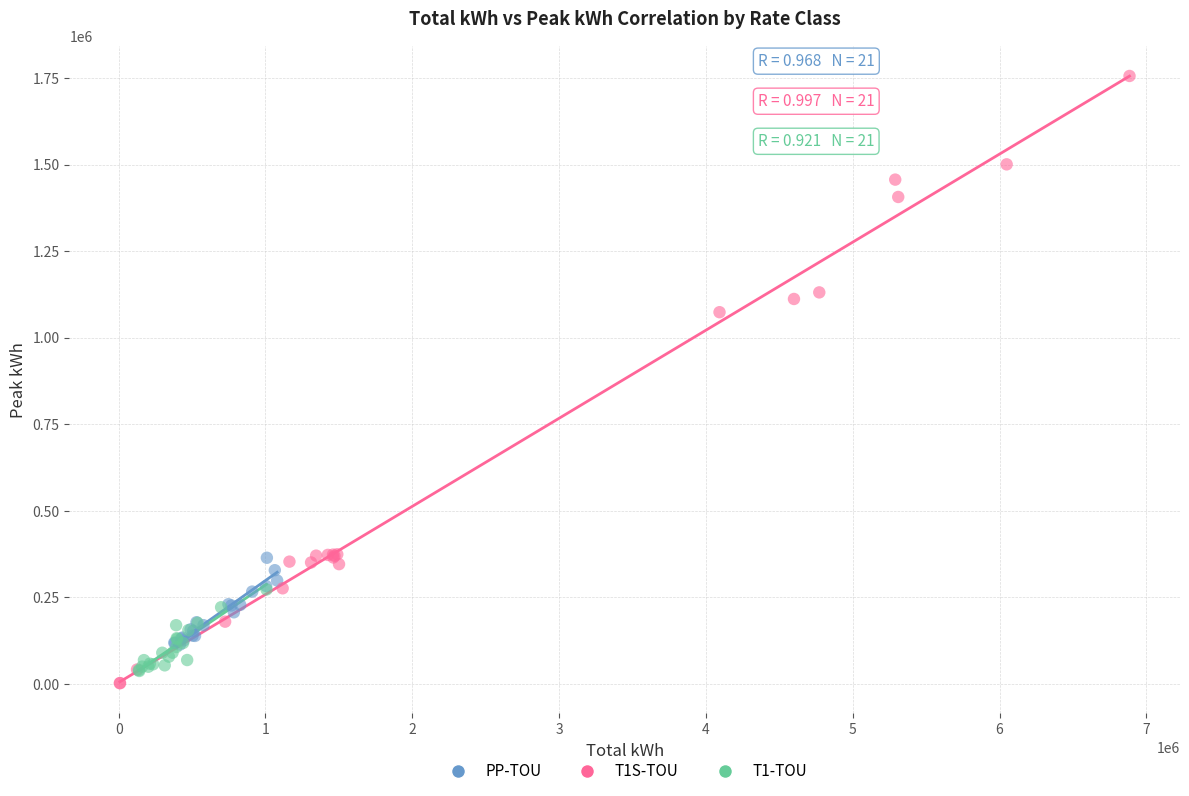

Which series contains the highest Y value?

T1S-TOU